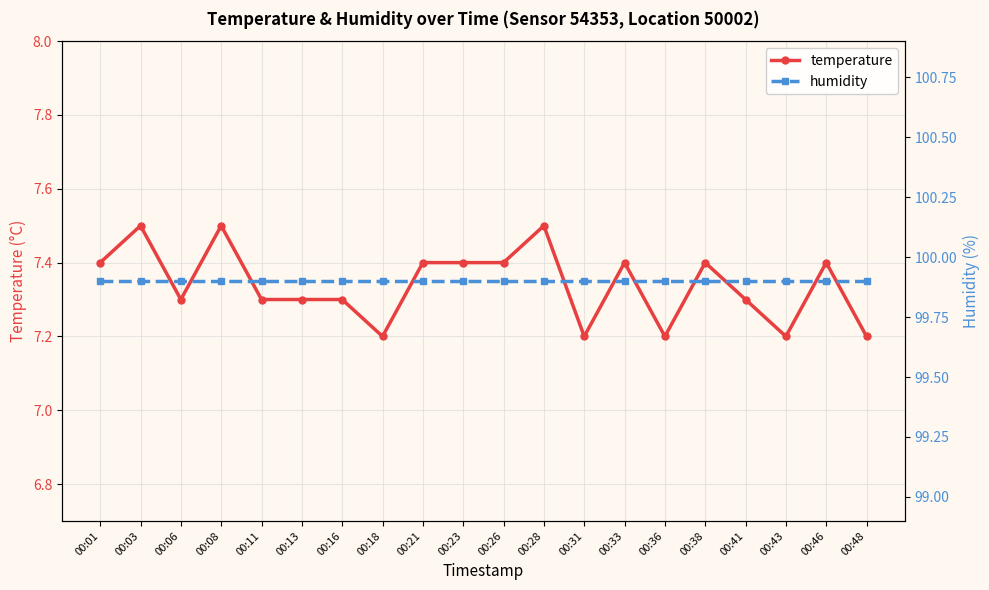

Between 00:16 and 00:46, which series saw the biggest shift?

temperature